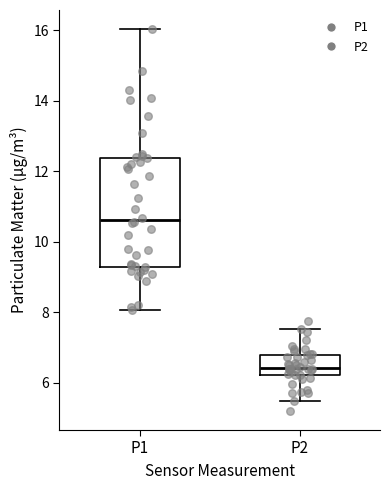

Which box has the lowest median line?

P2